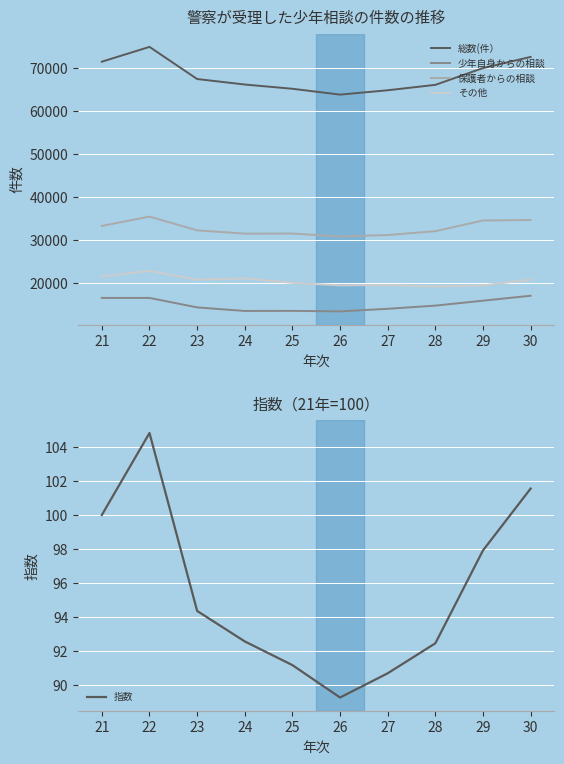

The value of 少年自身からの相談 at 27 is 19809.9. True or false?

False